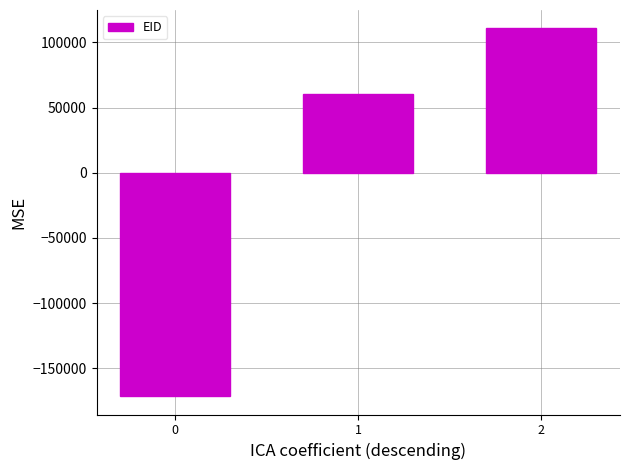

Where does the data first go above 60700?

1